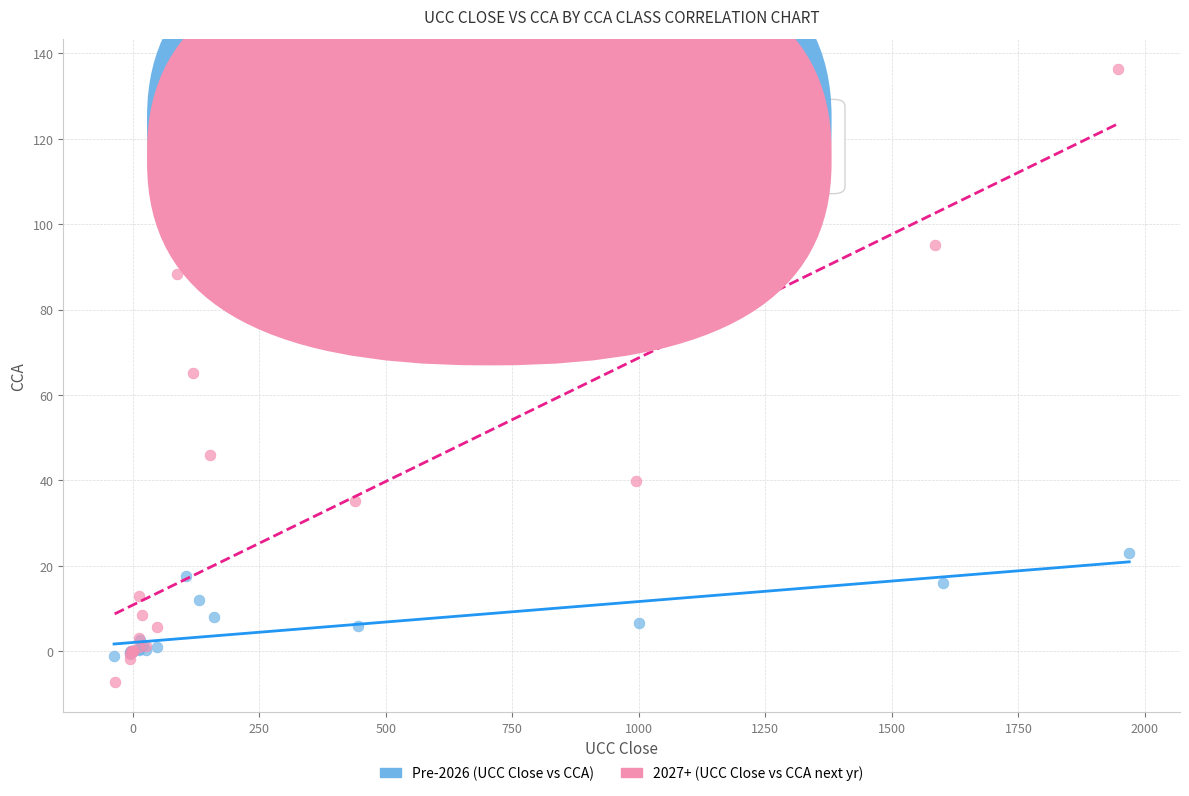

Which series contains the highest Y value?

2027+ (UCC Close vs CCA next yr)